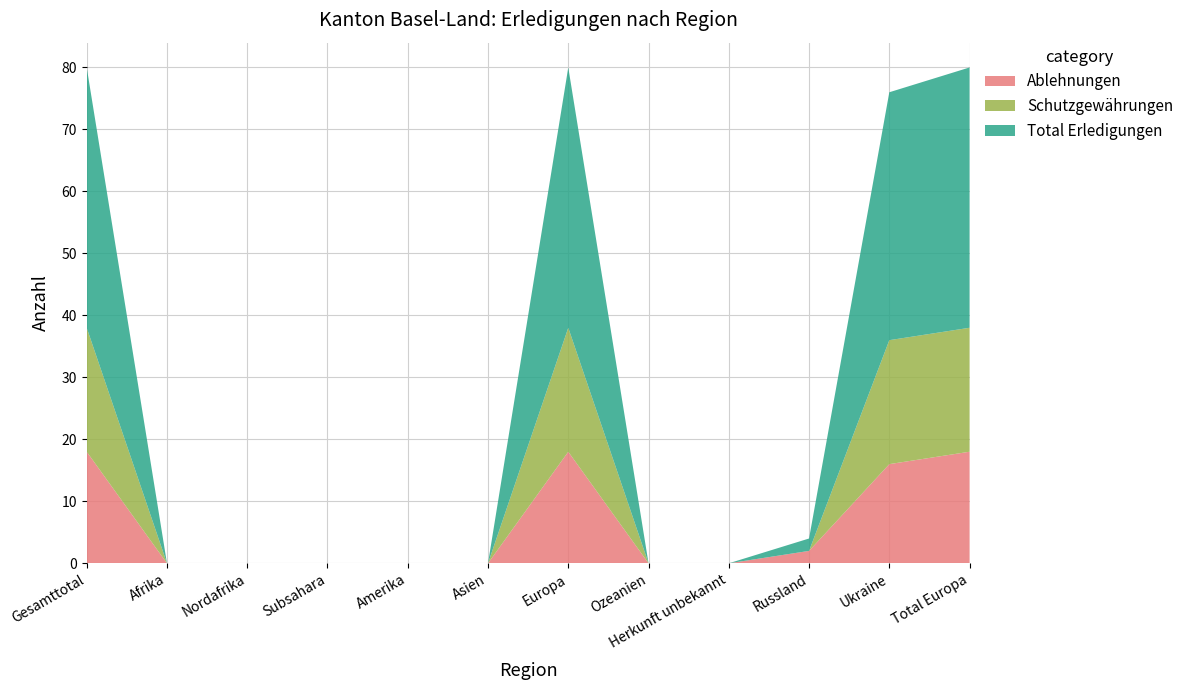

Reading right to left, extract all data points from this chart.

Ablehnungen: Total Europa=18	Ukraine=16	Russland=2	Herkunft unbekannt=0	Ozeanien=0	Europa=18	Asien=0	Amerika=0	Subsahara=0	Nordafrika=0	Afrika=0	Gesamttotal=18
Schutzgewährungen: Total Europa=20	Ukraine=20	Russland=0	Herkunft unbekannt=0	Ozeanien=0	Europa=20	Asien=0	Amerika=0	Subsahara=0	Nordafrika=0	Afrika=0	Gesamttotal=20
Total Erledigungen: Total Europa=42	Ukraine=40	Russland=2	Herkunft unbekannt=0	Ozeanien=0	Europa=42	Asien=0	Amerika=0	Subsahara=0	Nordafrika=0	Afrika=0	Gesamttotal=42